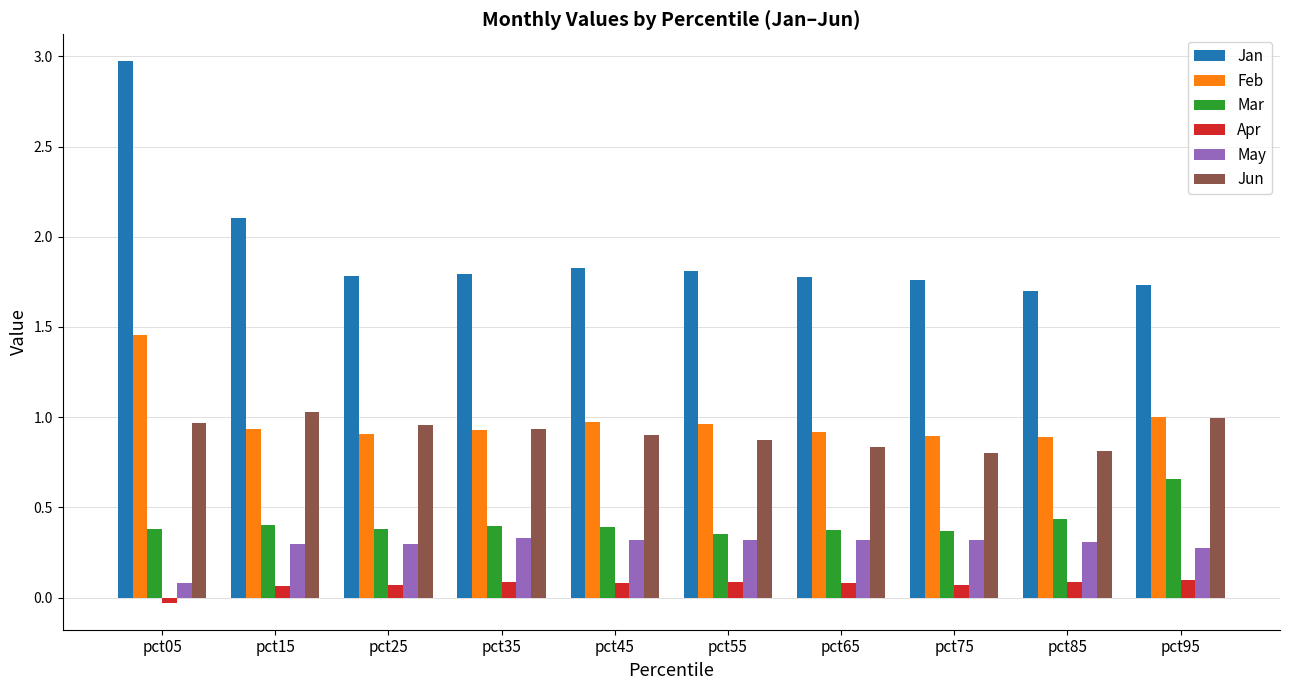

Rank the series at pct25 from lowest to highest value.

Apr, May, Mar, Feb, Jun, Jan